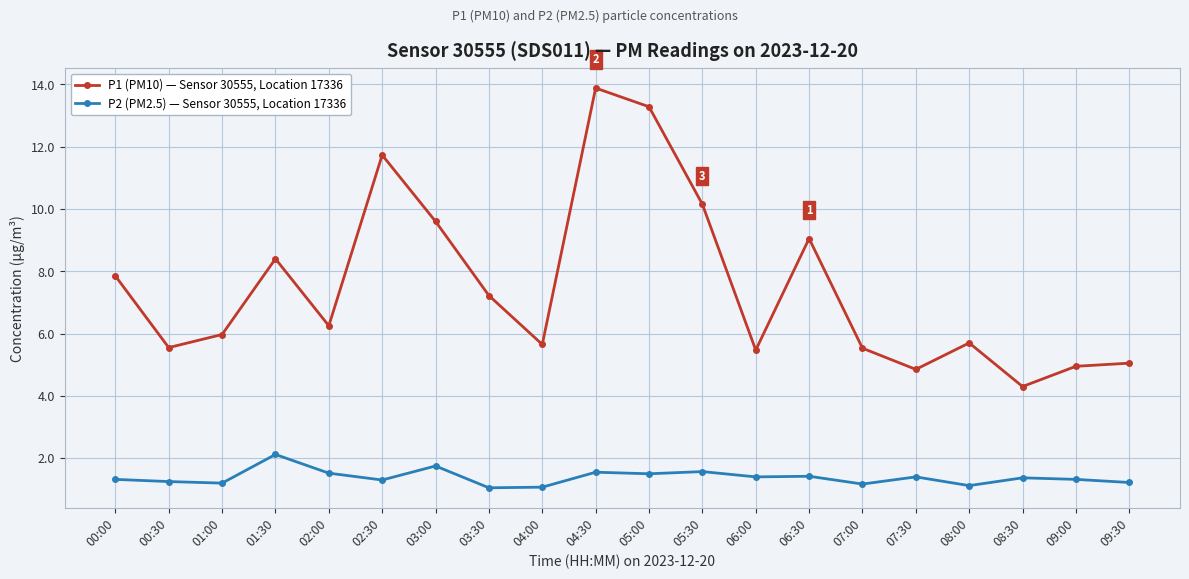

At which category is the sum across all series the highest?

04:30